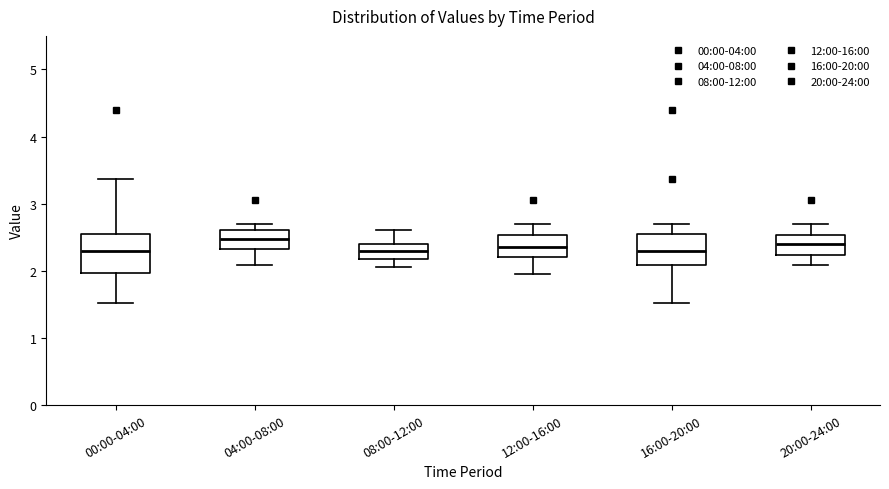

Where does the median line of the box for 12:00-16:00 sit on the y-axis? The values are not printed on the chart, so give them approximately, as read against the axis.

2.4